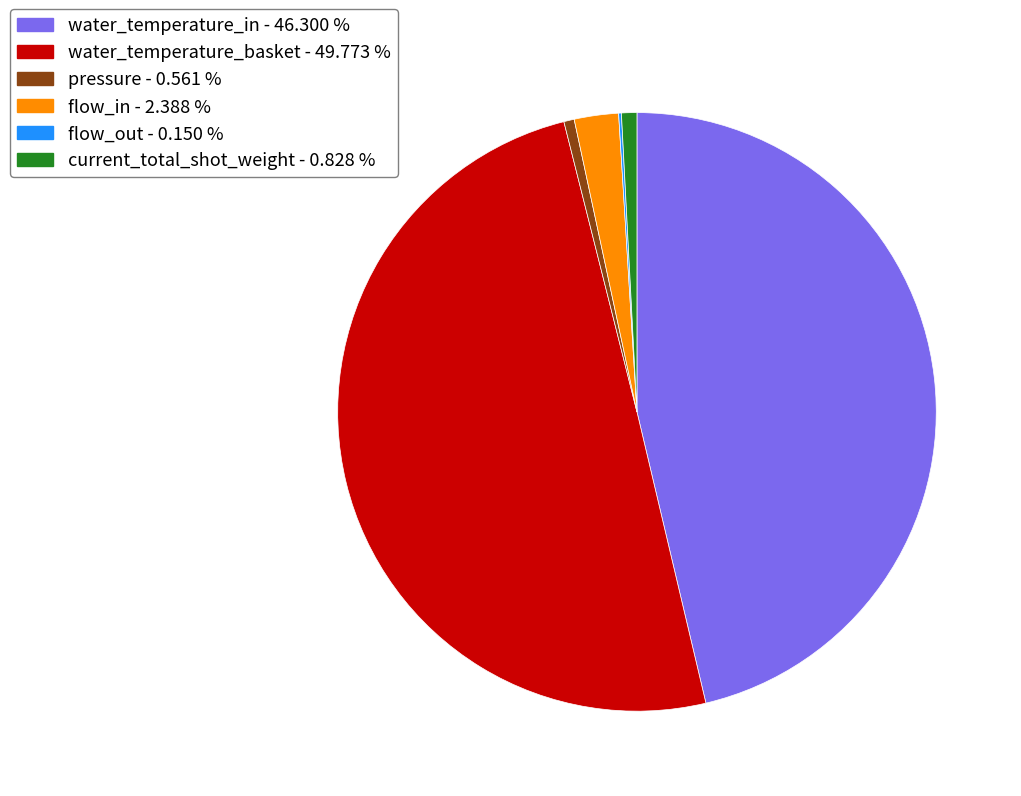

Which has a higher value, flow_in - 2.388 % or water_temperature_basket - 49.773 %?

water_temperature_basket - 49.773 %